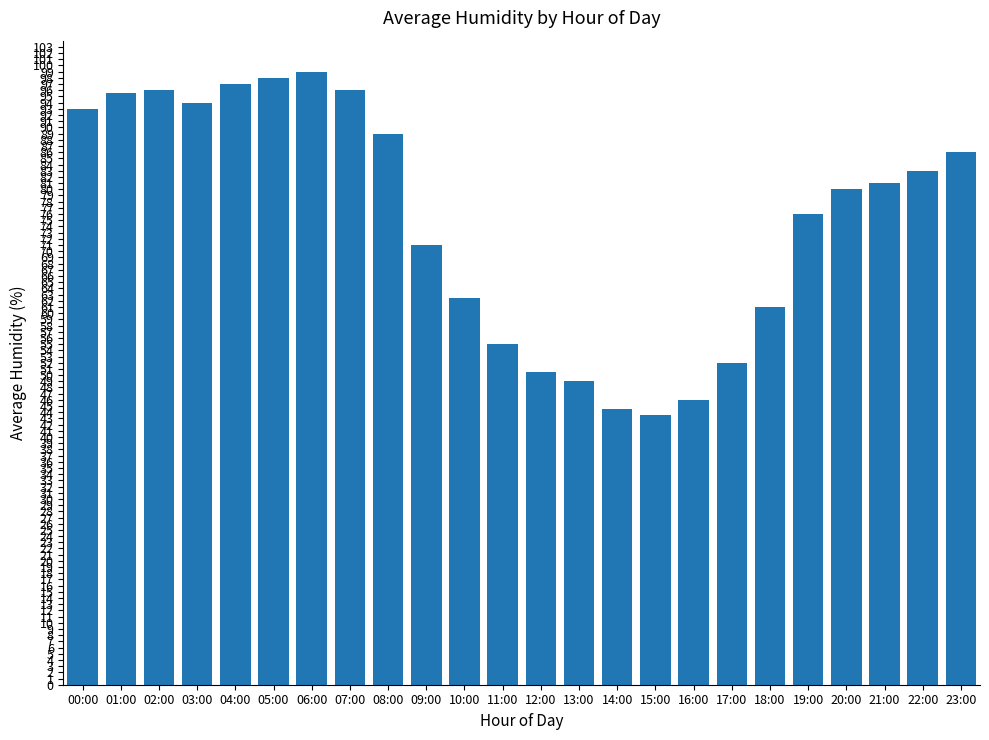

What is the approximate value at 01:00?

95.5